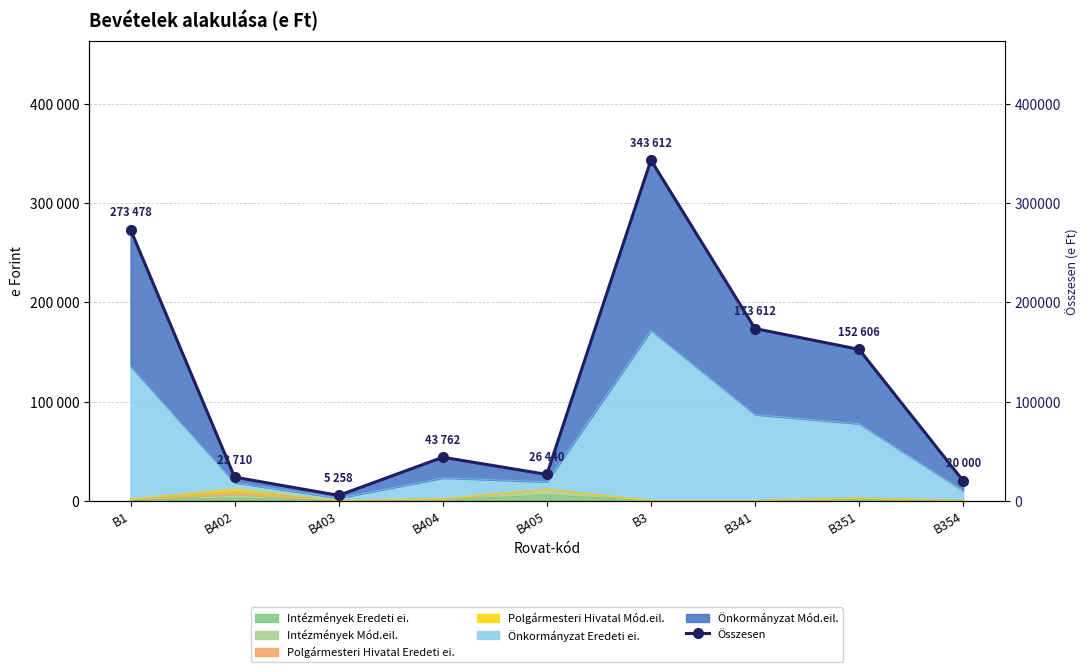

How many data points are above 43762?

4